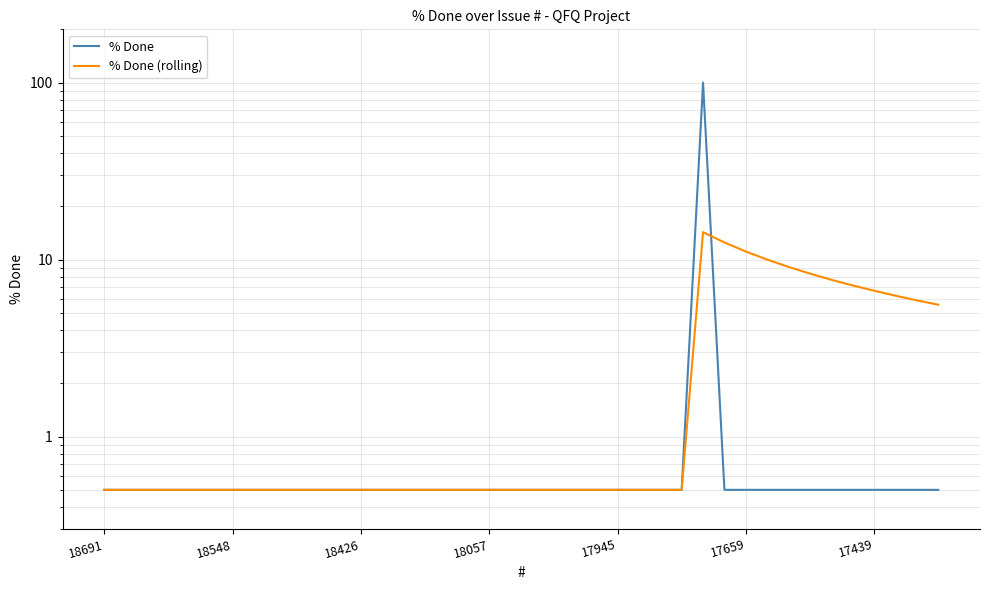

Which category has the highest value across all series?

28